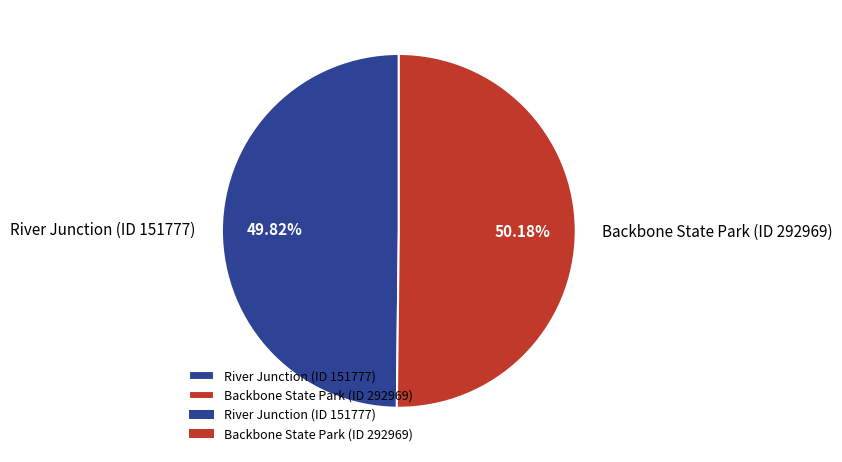

Approximately how many times larger is the value at River Junction (ID 151777) compared to Backbone State Park (ID 292969)?

1.0